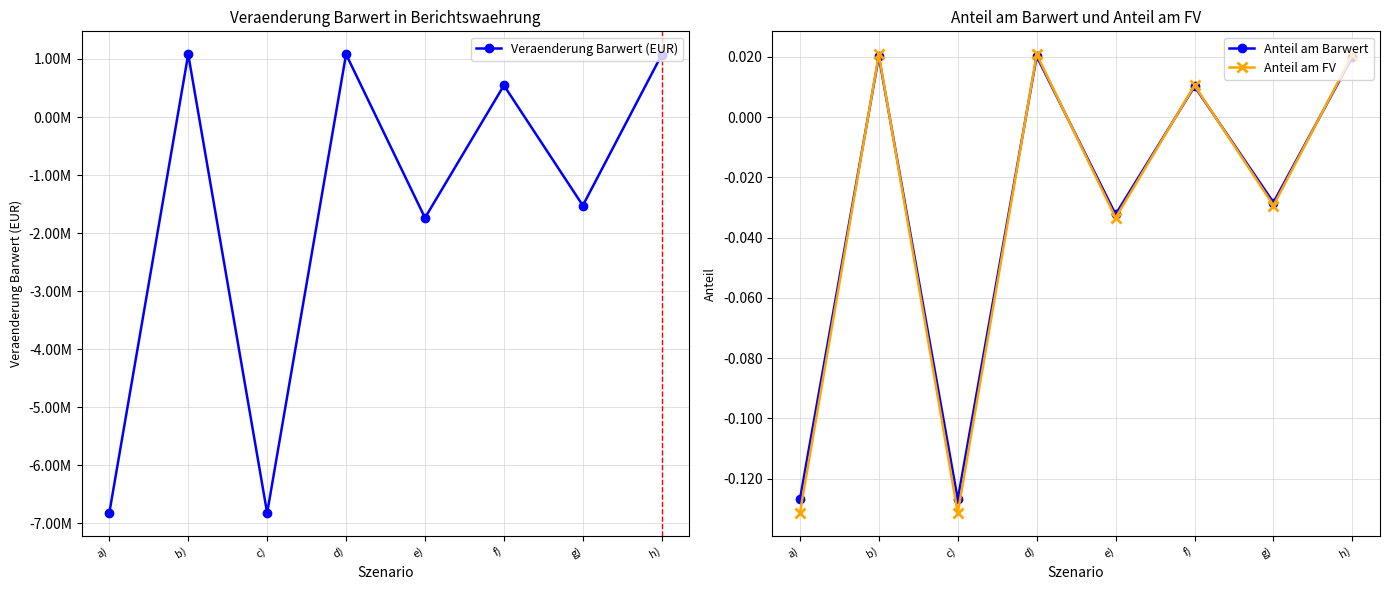

Is the value of Anteil am FV at a) greater than the value of Veraenderung Barwert (EUR) at f)?

No